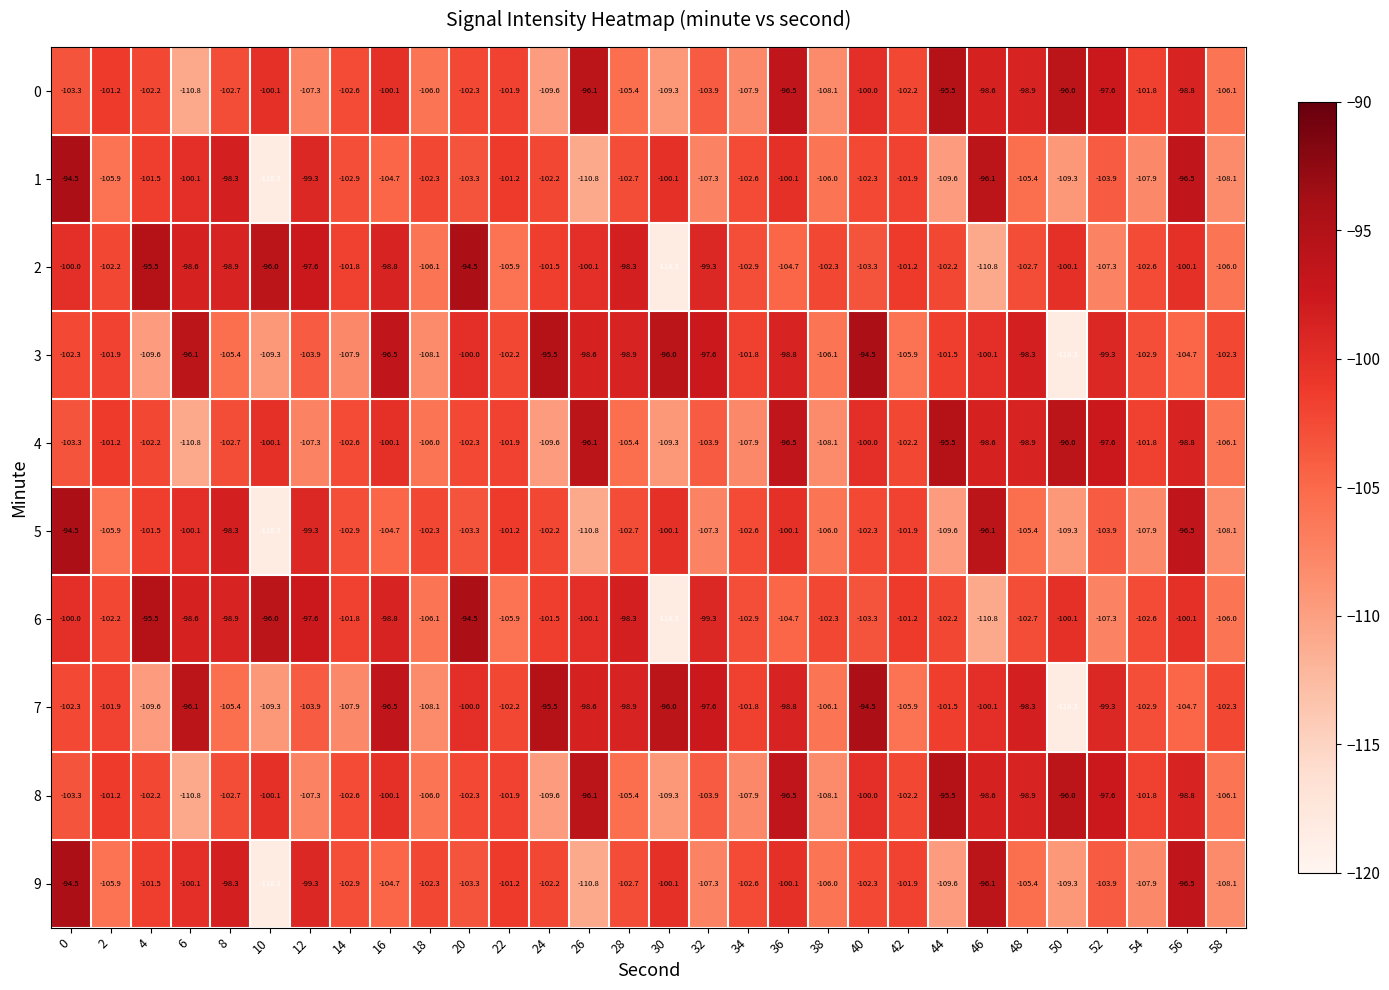

What is the difference between the 3 values at 54 and 20?

2.9